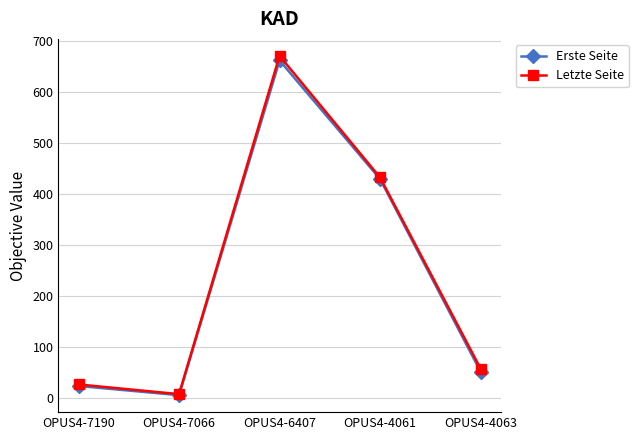

Reading left to right, list all the values displayed in this chart.

Erste Seite: OPUS4-7190=24	OPUS4-7066=6	OPUS4-6407=661	OPUS4-4061=429	OPUS4-4063=52
Letzte Seite: OPUS4-7190=27	OPUS4-7066=8	OPUS4-6407=670	OPUS4-4061=432	OPUS4-4063=58